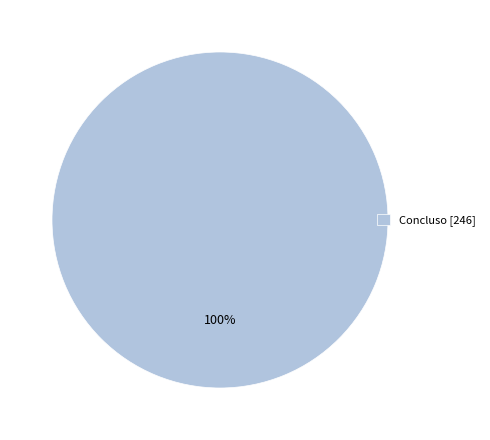

The Concluso [246] slice represents 100% of the pie. True or false?

True